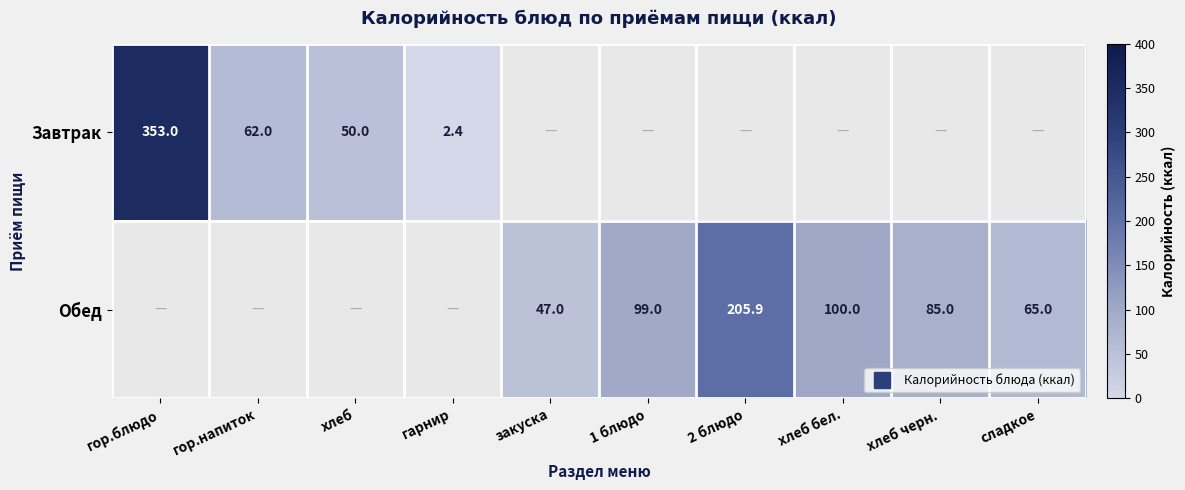

What is the spread (max minus min) of values at гор.напиток?

62.0